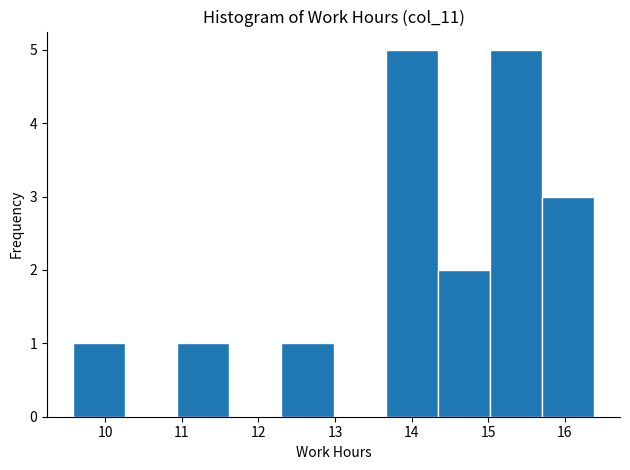

Reading left to right, list every bar in this chart as the range it spans on the x-axis followed by its height. Neither the bar edges nor the heights are printed on the chart, so give them approximately, as read against the axes.

9.58 to 10.26: 1
10.26 to 10.94: 0
10.94 to 11.62: 1
11.62 to 12.30: 0
12.30 to 12.98: 1
12.98 to 13.66: 0
13.66 to 14.34: 5
14.34 to 15.02: 2
15.02 to 15.70: 5
15.70 to 16.38: 3